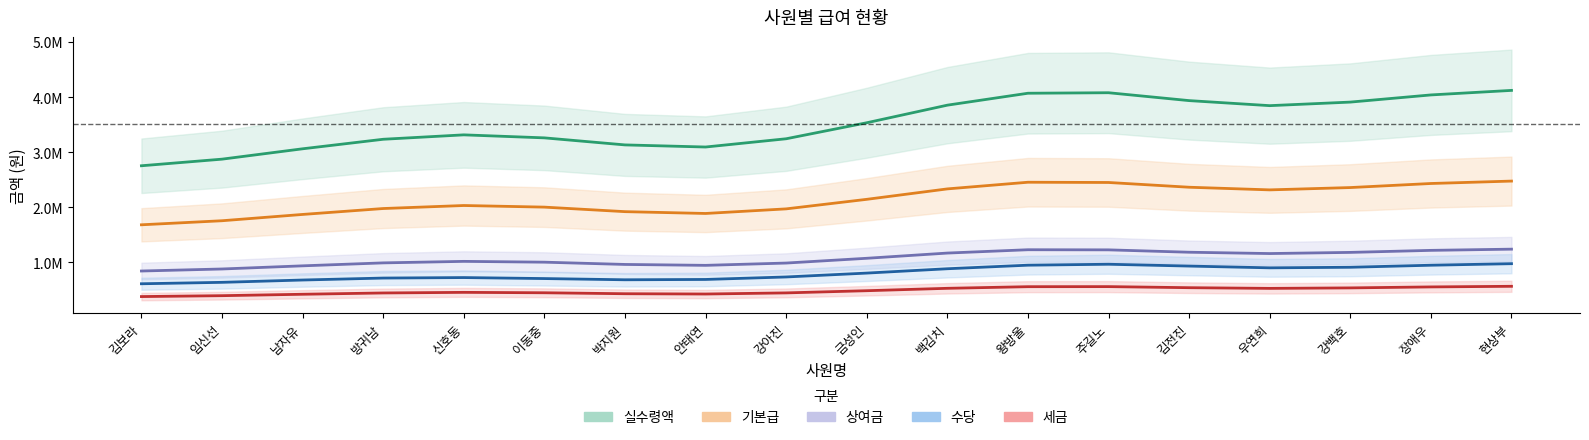

True or false: 세금 and 기본급 cross at least once.

False